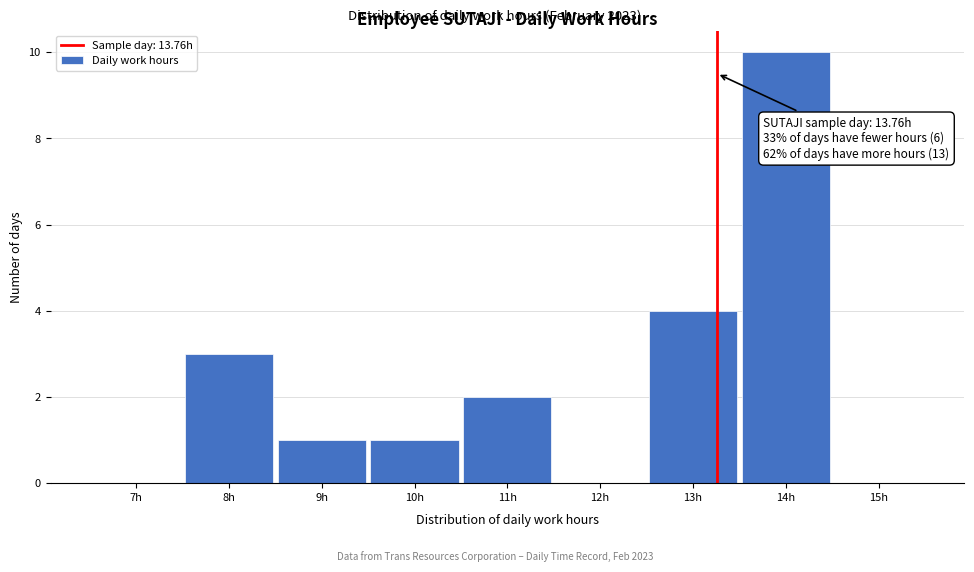

Reading left to right, transcribe all the data shown in this chart.

7h=0	8h=3	9h=1	10h=1	11h=2	12h=0	13h=4	14h=10	15h=0